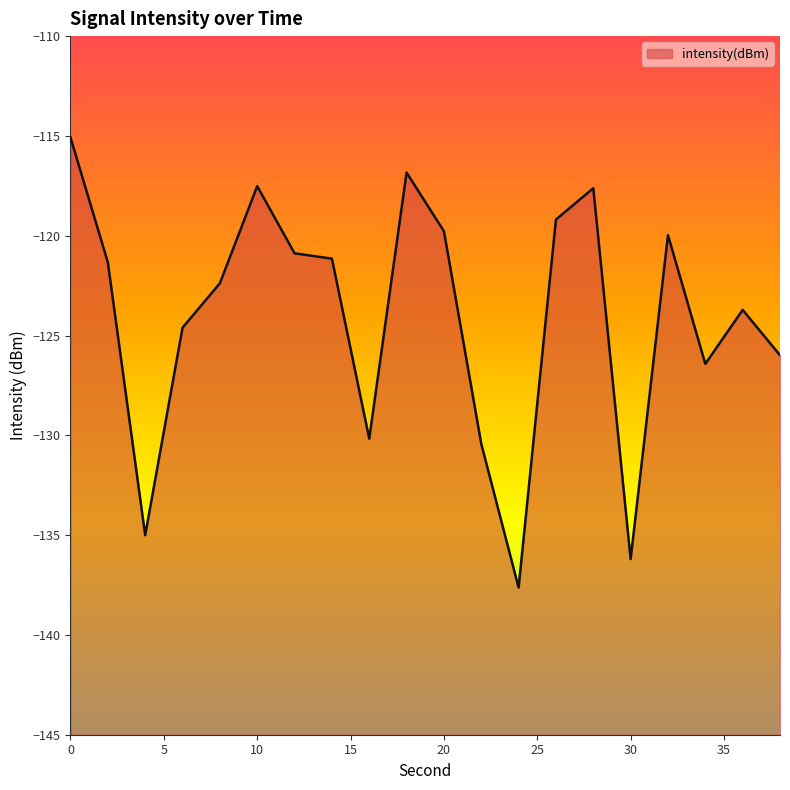

Reading left to right, list all the values displayed in this chart.

0=-115.1	2=-121.3	4=-135.0	6=-124.6	8=-122.4	10=-117.5	12=-120.9	14=-121.1	16=-130.2	18=-116.8	20=-119.8	22=-130.4	24=-137.6	26=-119.2	28=-117.6	30=-136.2	32=-120.0	34=-126.4	36=-123.7	38=-126.0